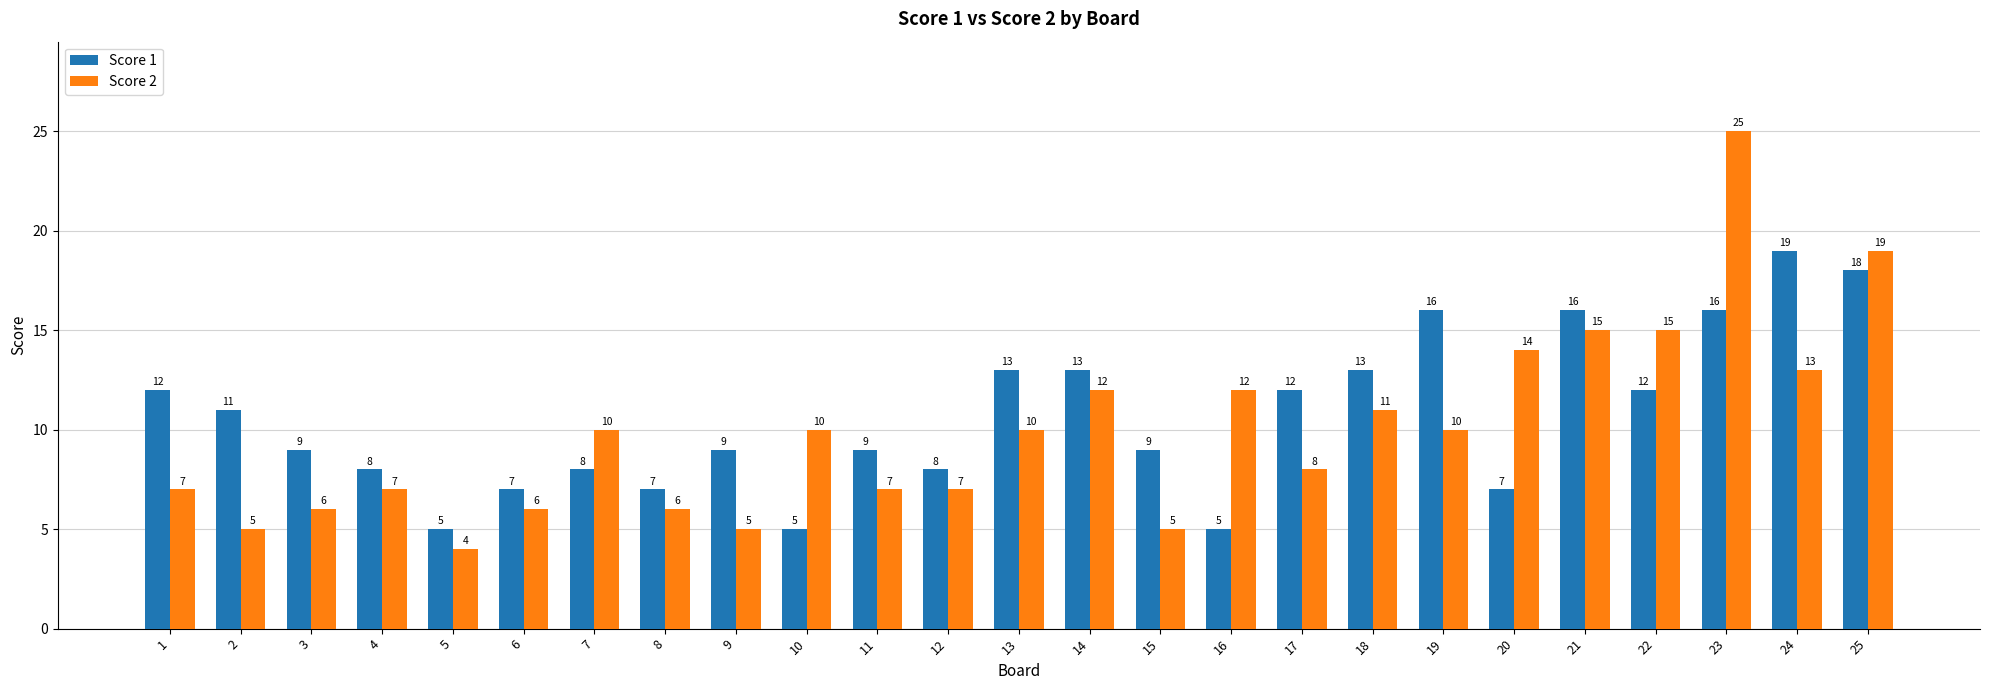

At how many categories does at least one series exceed 21?

1